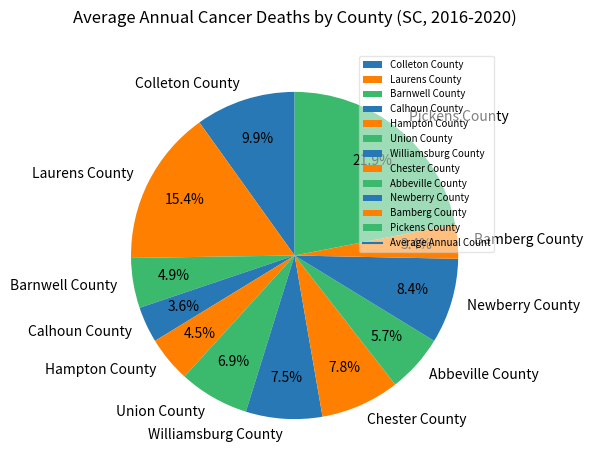

True or false: Bamberg County accounts for 3% of the total.

True